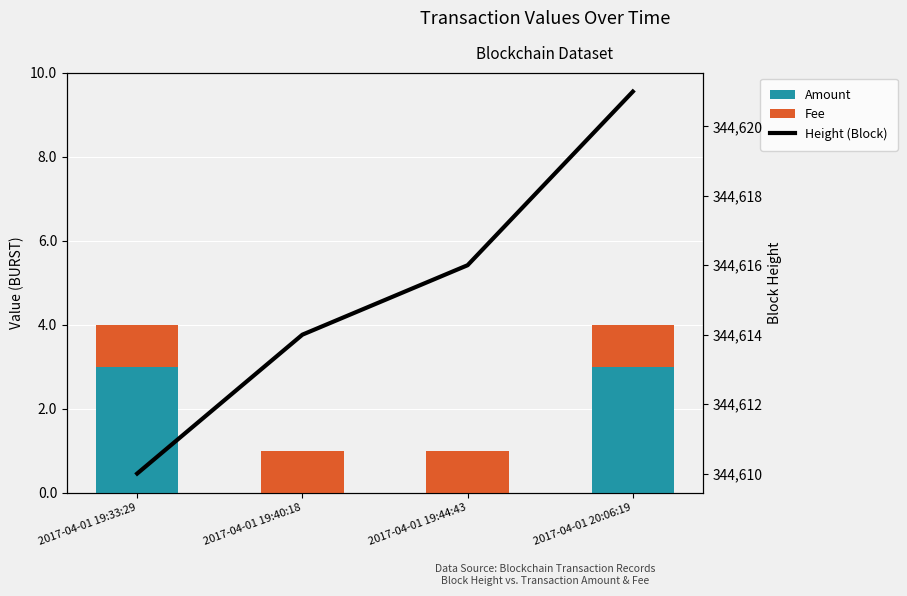

Reading left to right, what are all the values shown in this chart?

Amount: 2017-04-01 19:33:29=3	2017-04-01 19:40:18=0	2017-04-01 19:44:43=0	2017-04-01 20:06:19=3
Fee: 2017-04-01 19:33:29=1	2017-04-01 19:40:18=1	2017-04-01 19:44:43=1	2017-04-01 20:06:19=1
Height (Block): 2017-04-01 19:33:29=344610	2017-04-01 19:40:18=344614	2017-04-01 19:44:43=344616	2017-04-01 20:06:19=344621